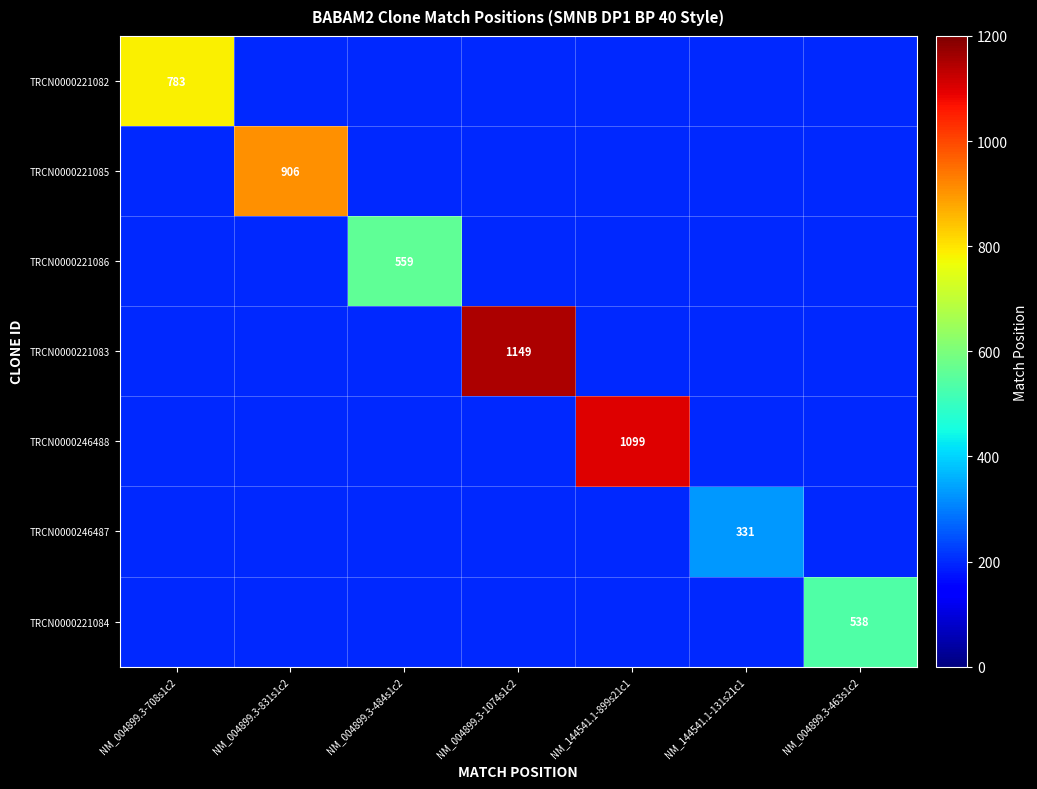

Is it true that TRCN0000221085 equals 906 at NM_004899.3-831s1c2?

True